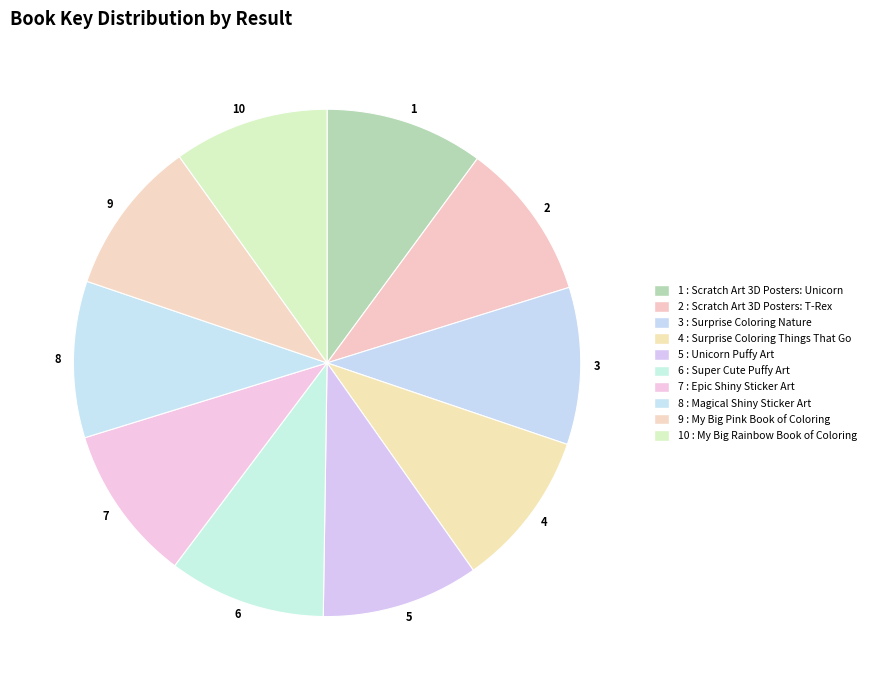

Does 5 represent more than half of the total?

No